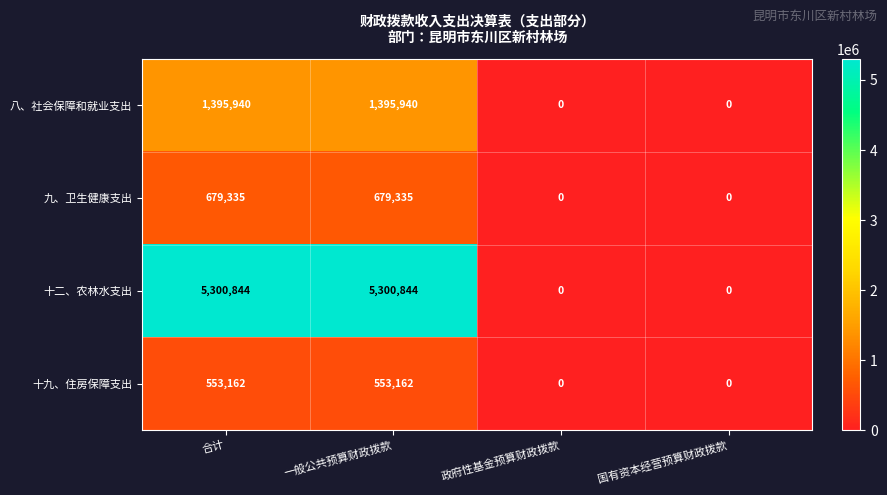

What is the maximum value for 九、卫生健康支出?

679335